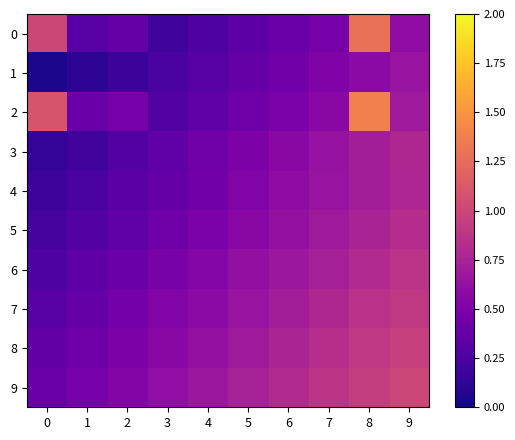

Which series has the largest range (max minus min)?

2